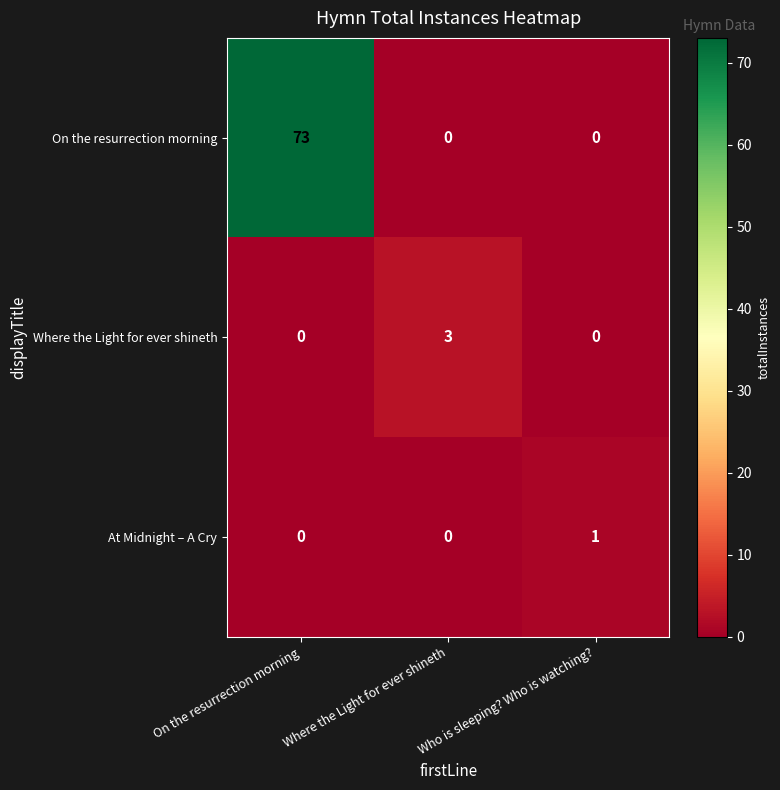

Rank the series by their maximum value, from lowest to highest.

At Midnight – A Cry, Where the Light for ever shineth, On the resurrection morning